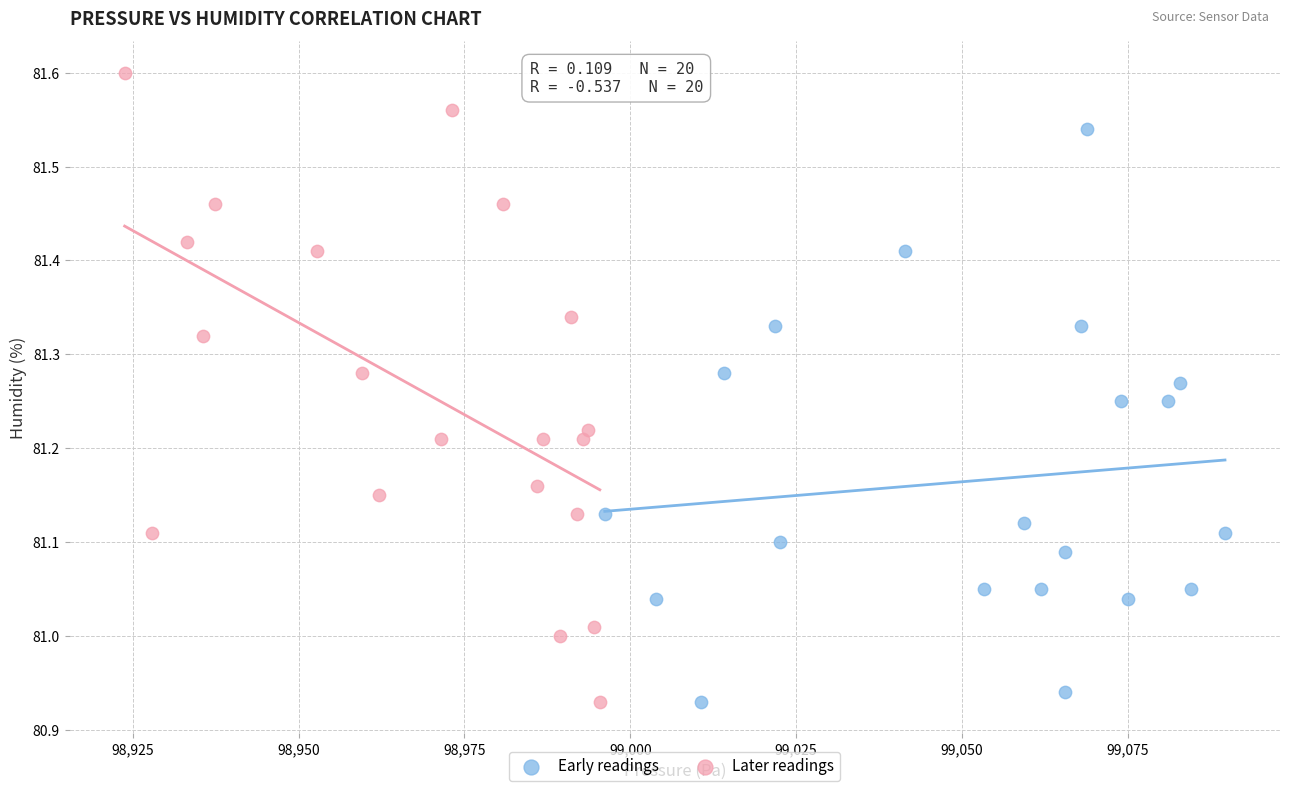

What are all the series names shown in the legend?

Early readings, Later readings